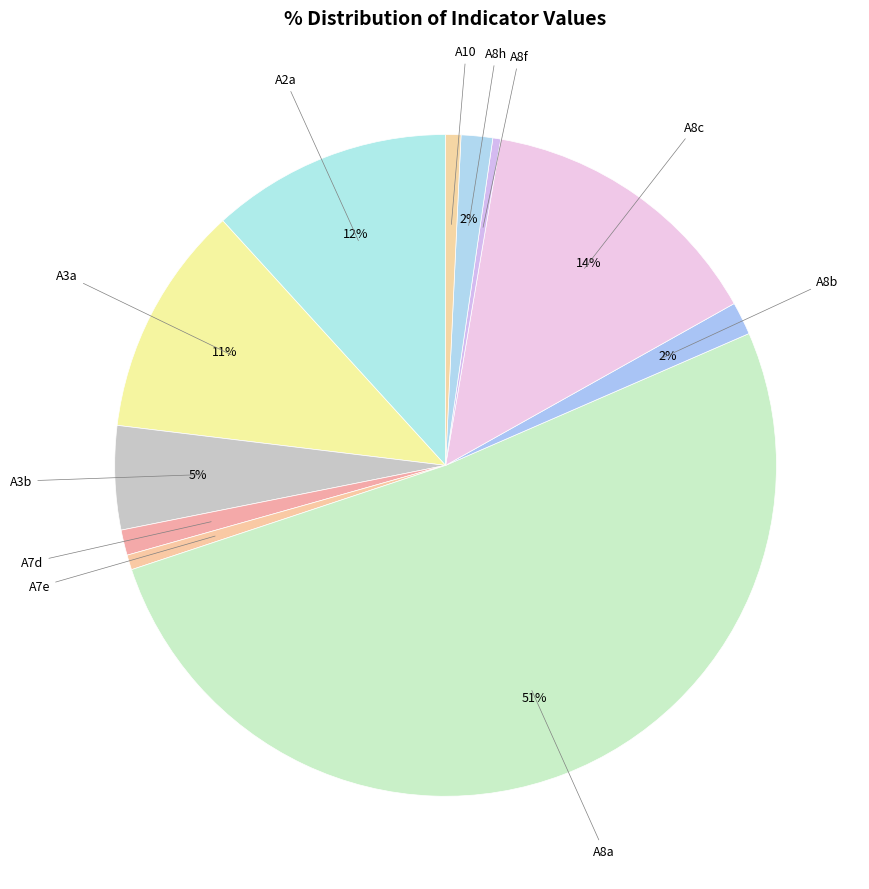

How many slices are in this pie chart?

11